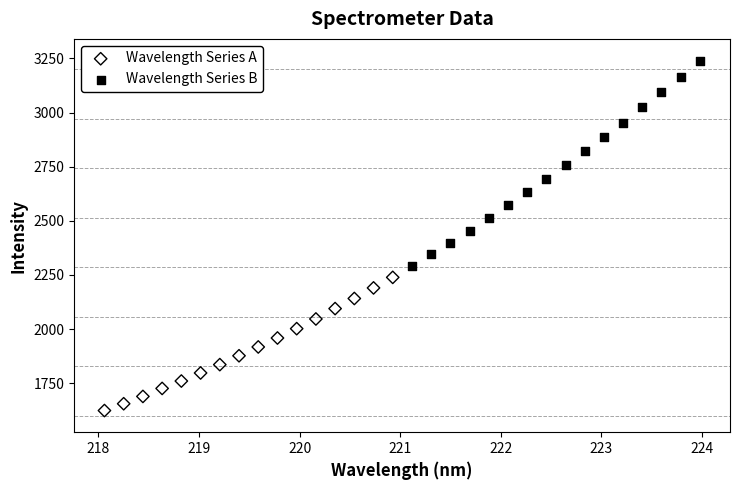

Which series contains the lowest Y value?

Wavelength Series A